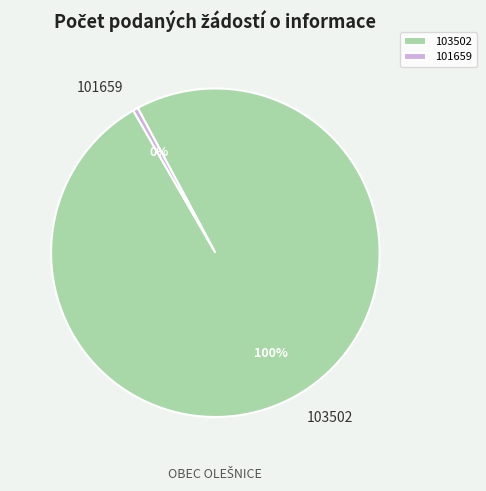

Is it true that 103502 is 100% of the pie?

True